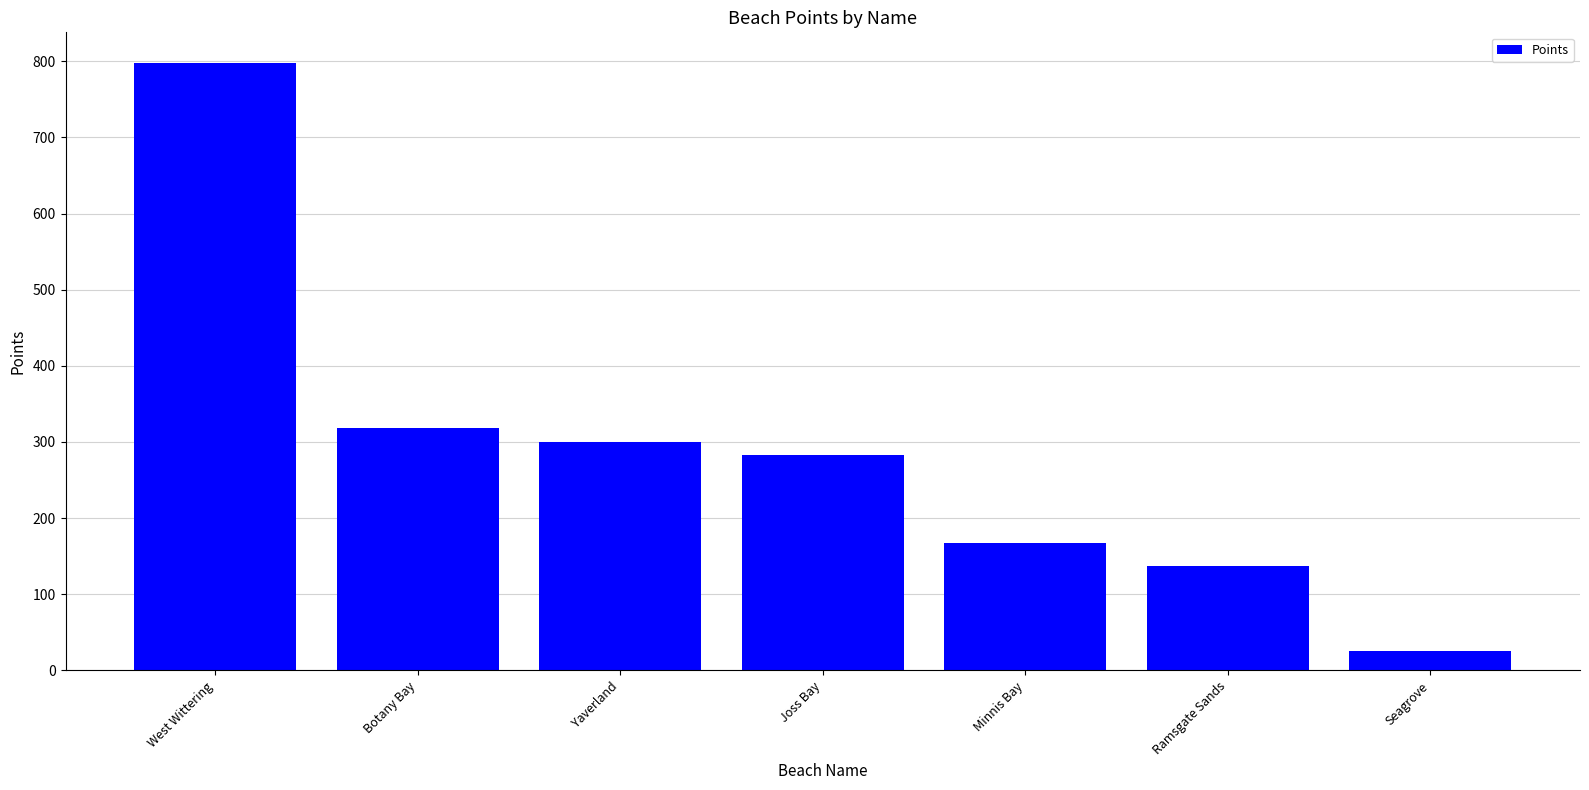

What is the minimum value shown in the chart?

25